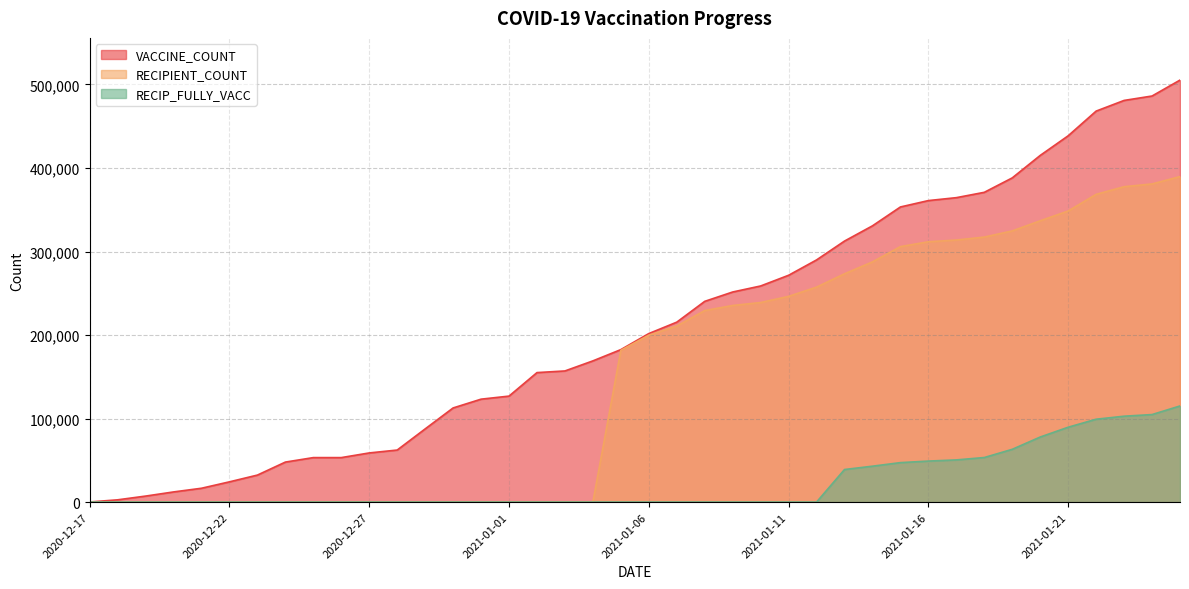

Rank the series at 2021-01-04 from lowest to highest value.

RECIPIENT_COUNT, RECIP_FULLY_VACC, VACCINE_COUNT